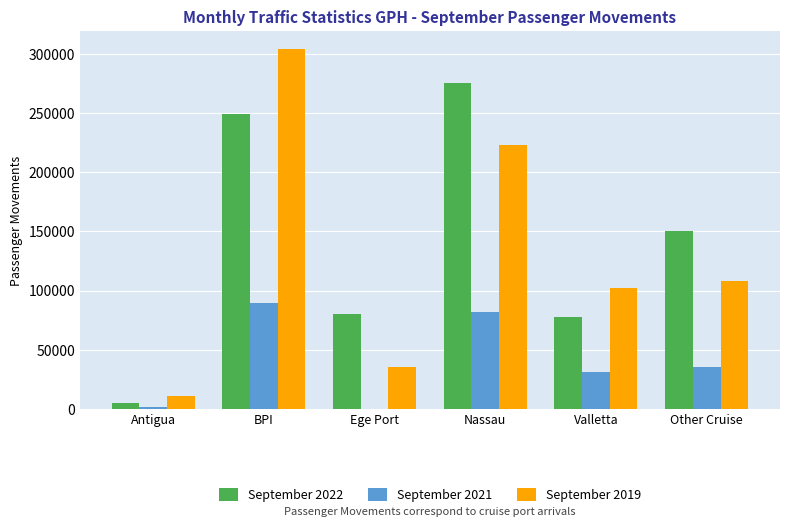

What is the sum of all September 2019 values?

784268